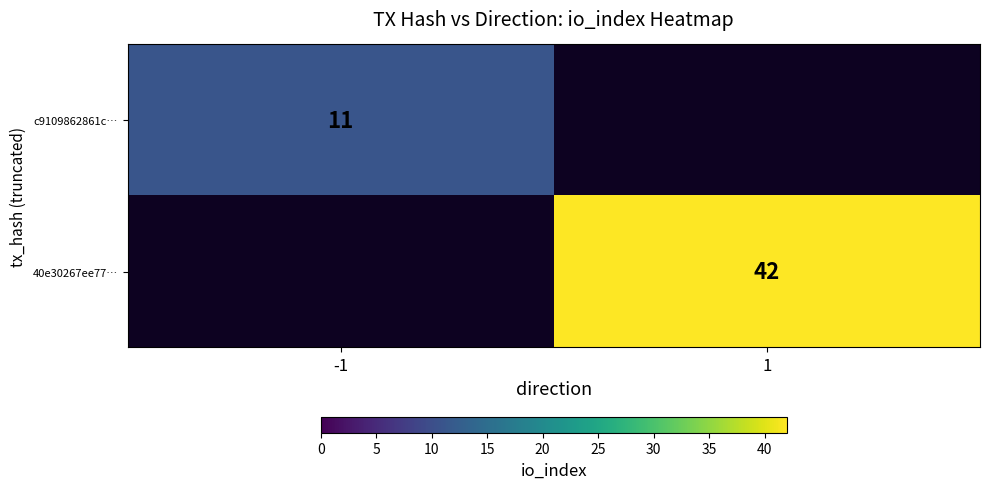

The value of c9109862861c… at -1 is 6. True or false?

False